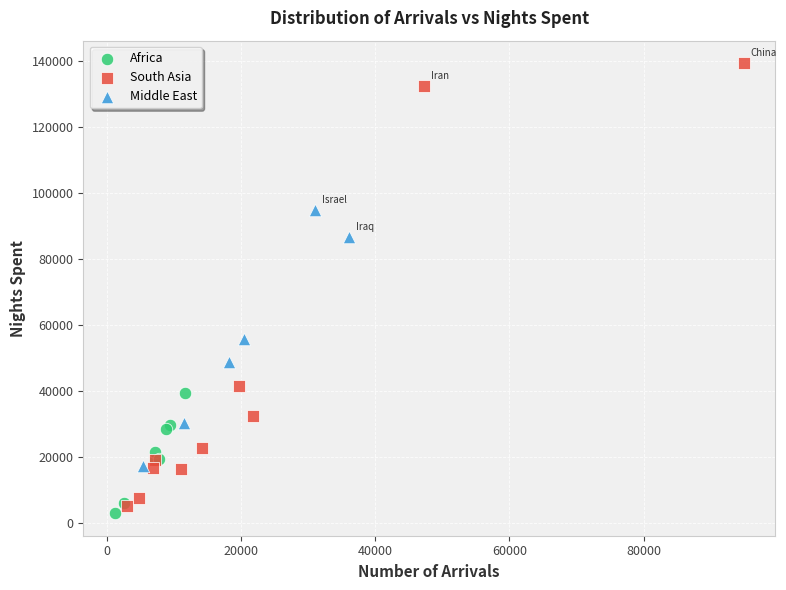

Which series has the widest spread of Y values?

South Asia